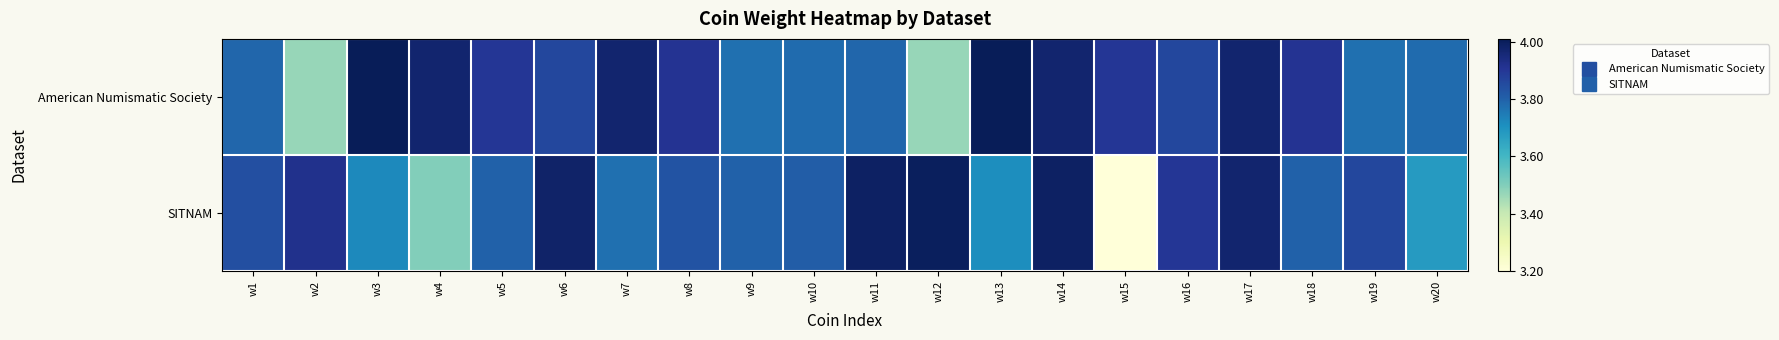

What is the total value across all series at w10?

7.6